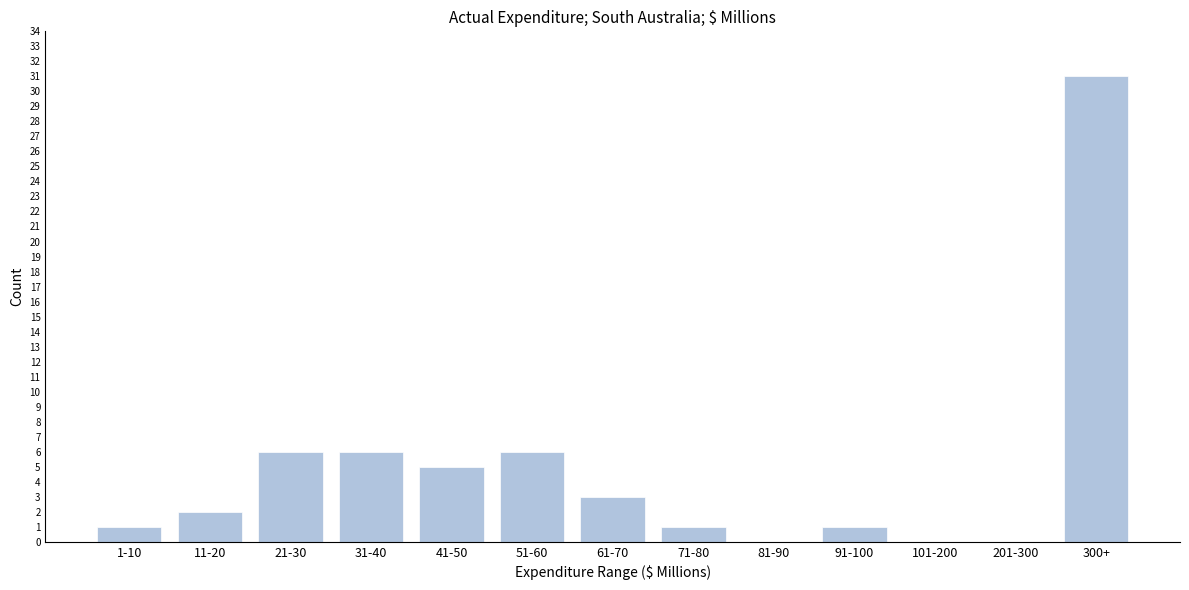

Reading left to right, transcribe all the data shown in this chart.

1-10=1	11-20=2	21-30=6	31-40=6	41-50=5	51-60=6	61-70=3	71-80=1	81-90=0	91-100=1	101-200=0	201-300=0	300+=31